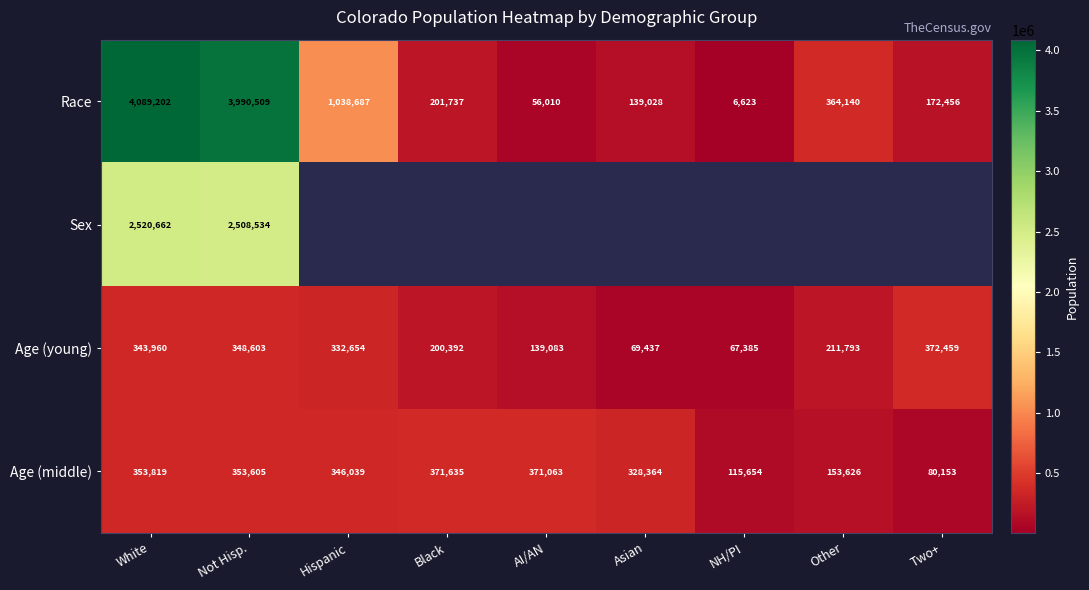

What is the difference between the highest and lowest values at White?

3745242